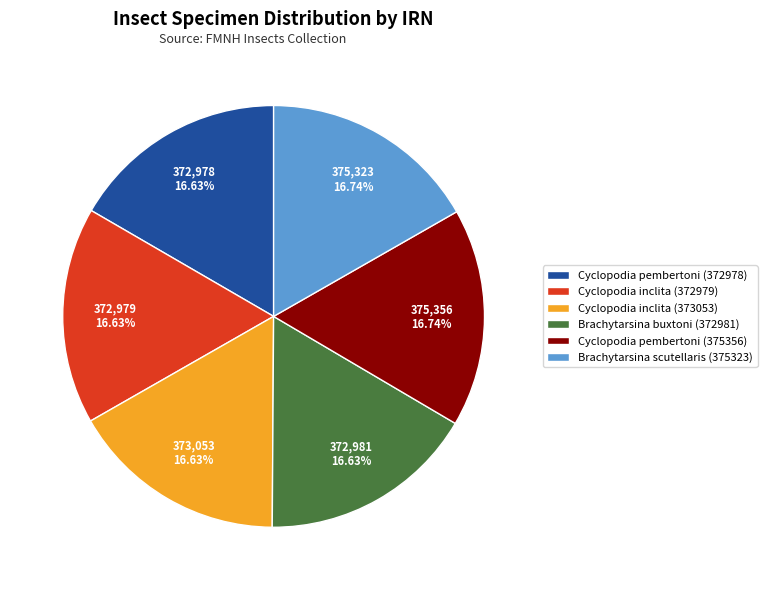

Approximately how many times larger is the value at Cyclopodia inclita (372979) compared to Cyclopodia inclita (373053)?

1.0